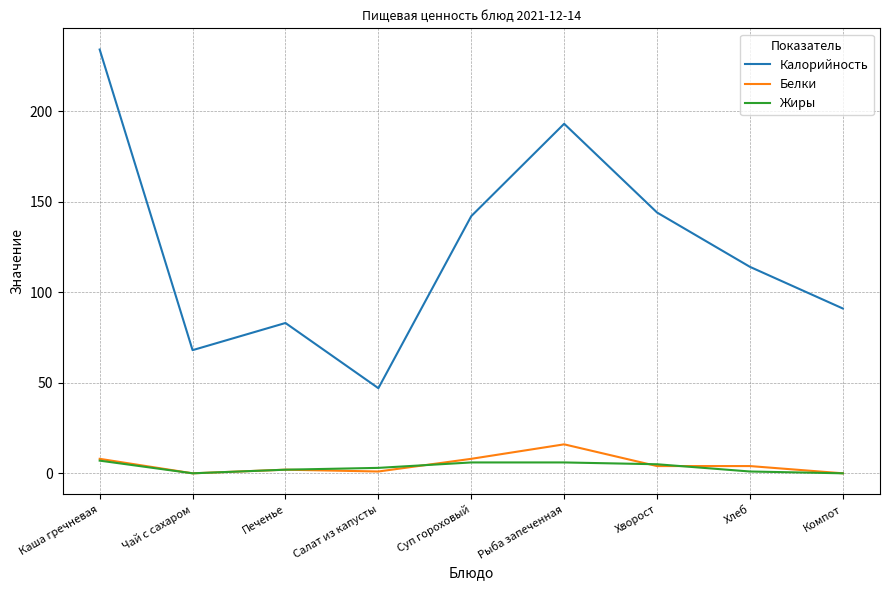

True or false: Калорийность and Жиры intersect in this chart.

False